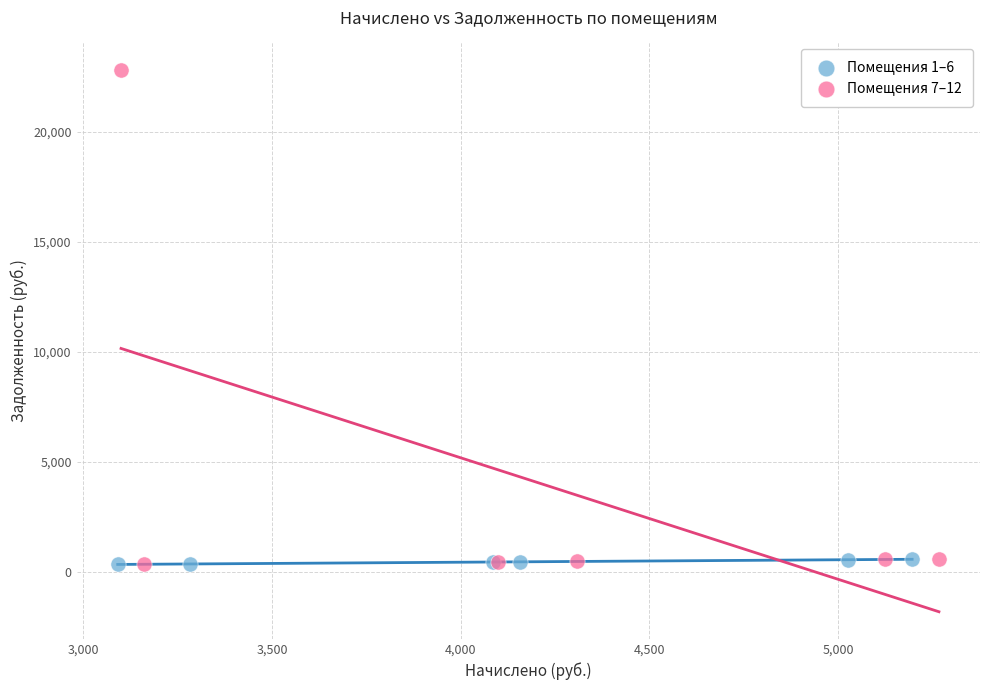

Which series reaches the maximum Y coordinate?

Помещения 7–12